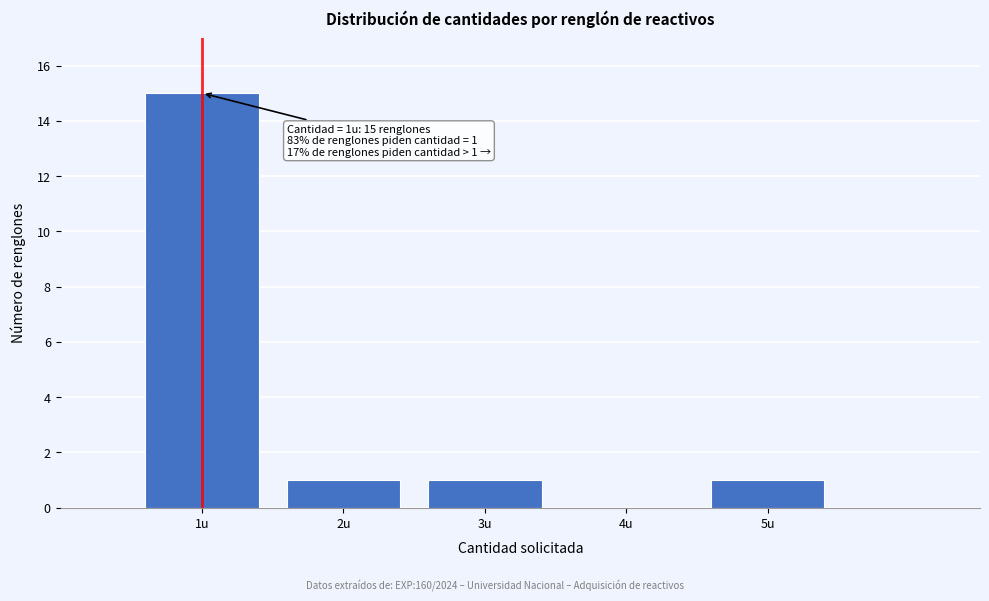

Which range on the x-axis has the tallest bar?

0.5 to 1.5